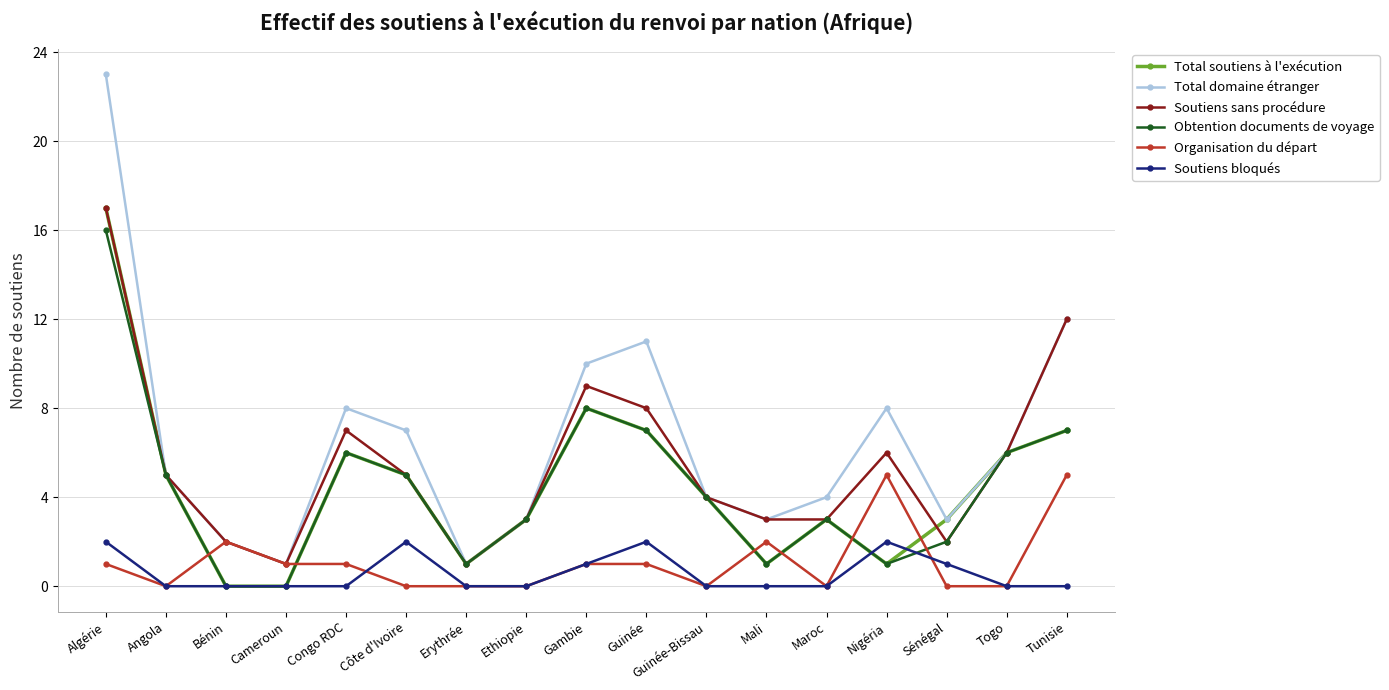

Which label corresponds to the largest value in the chart?

Algérie